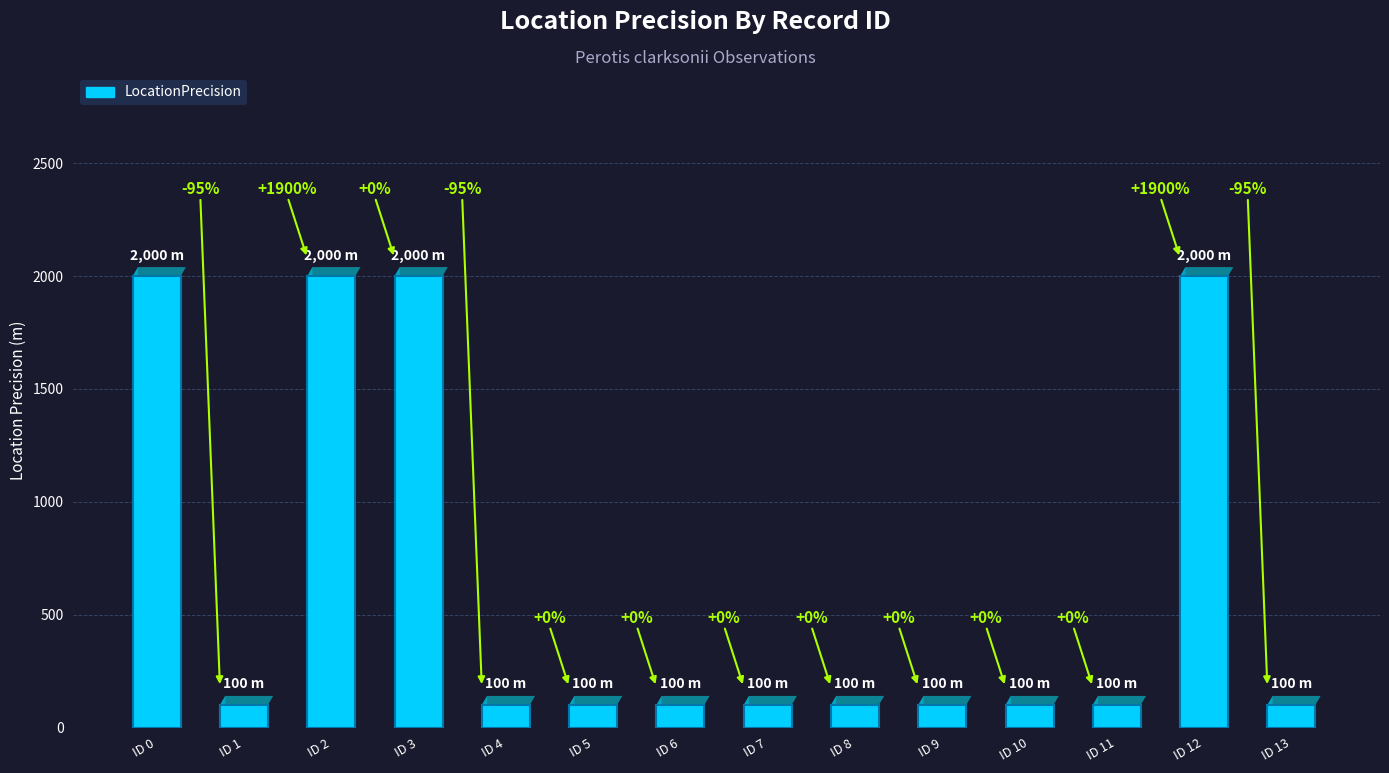

List the labels in order of value, smallest first.

ID 1, ID 4, ID 5, ID 6, ID 7, ID 8, ID 9, ID 10, ID 11, ID 13, ID 0, ID 2, ID 3, ID 12